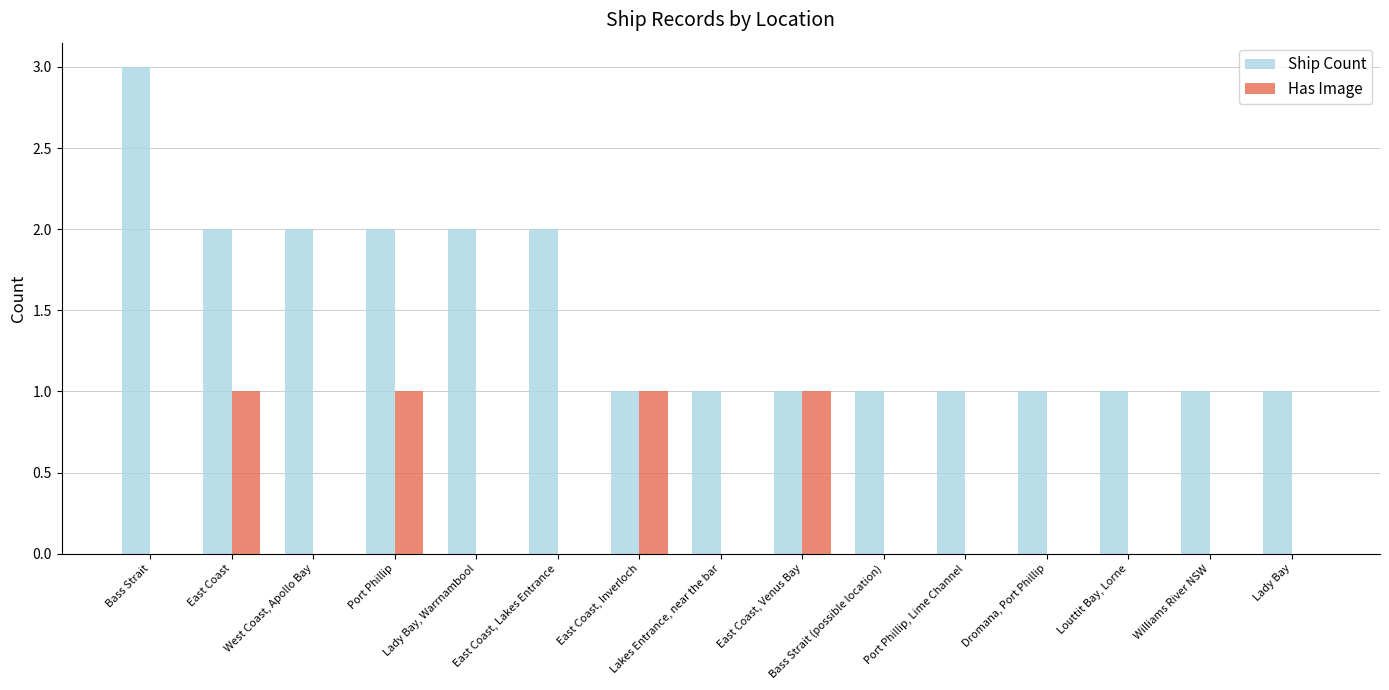

What is the total value across all series at Bass Strait (possible location)?

1